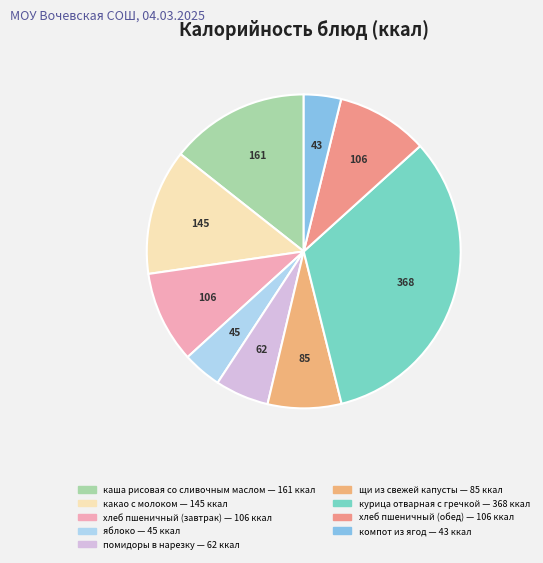

How many segments does this pie chart have?

9